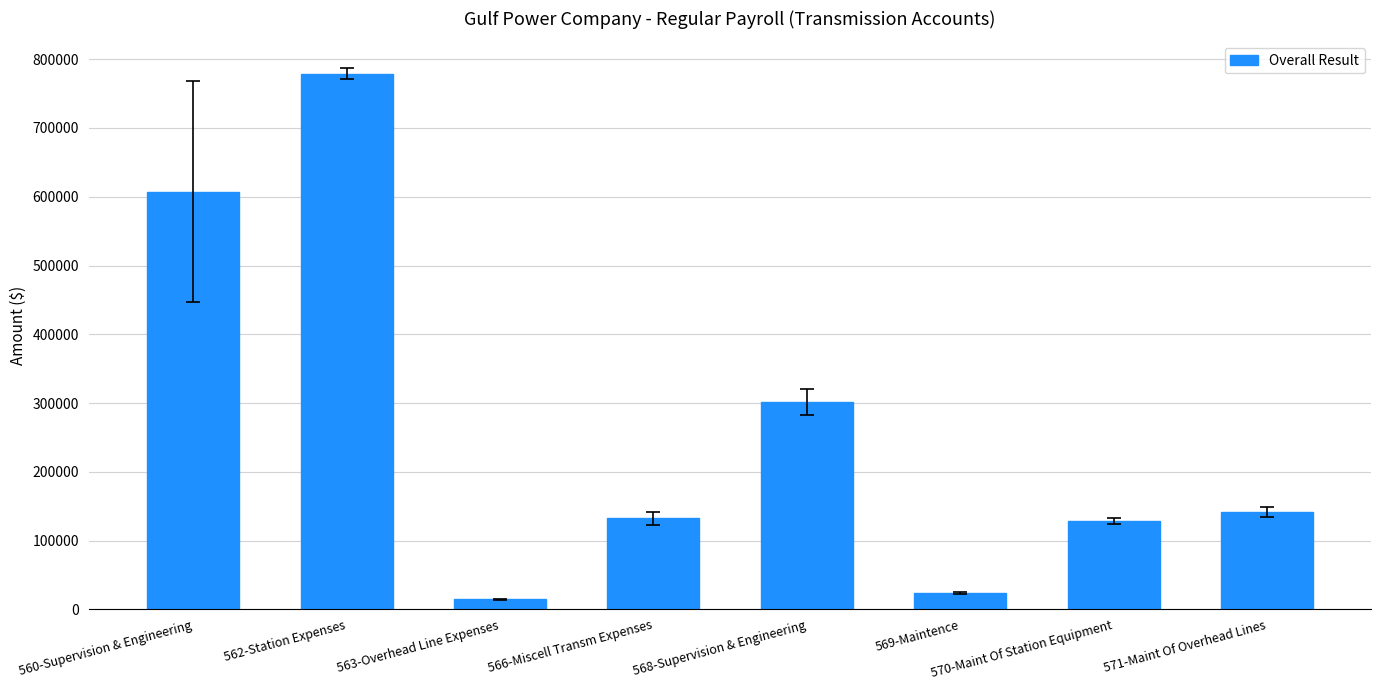

What is the maximum value shown in the chart?

779138.5